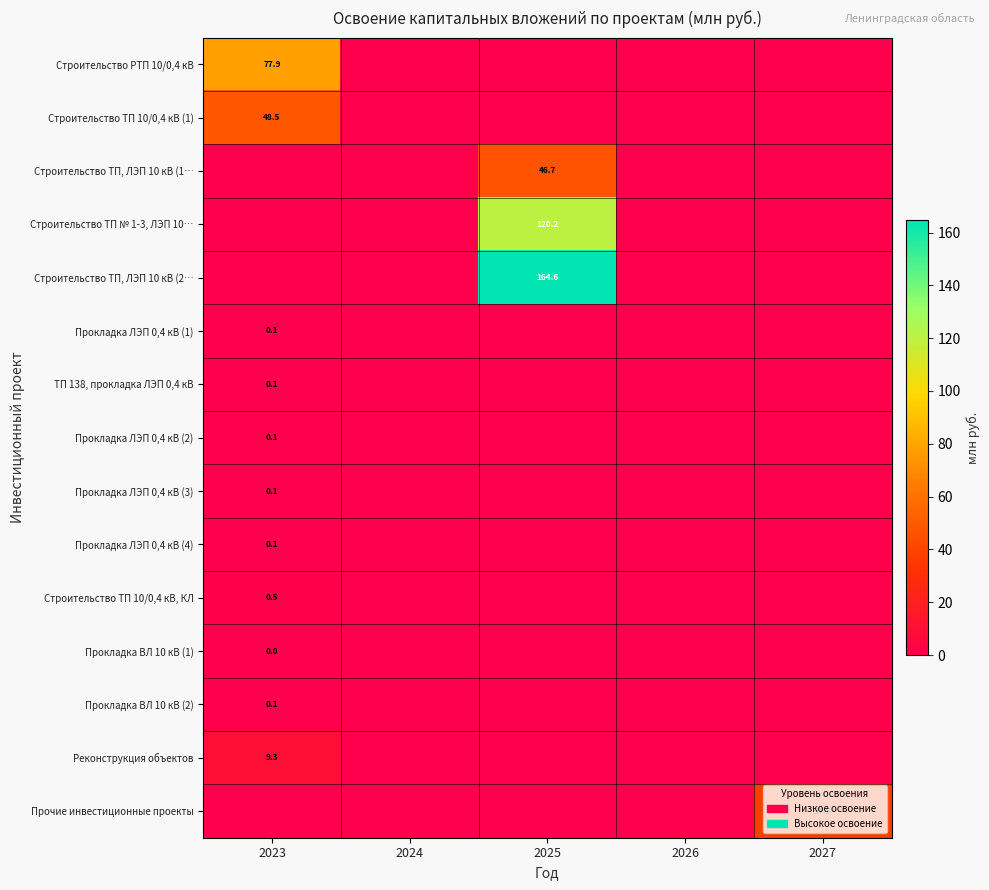

True or false: Строительство ТП 10/0,4 кВ, КЛ has a value of 0.5 at 2023.

True